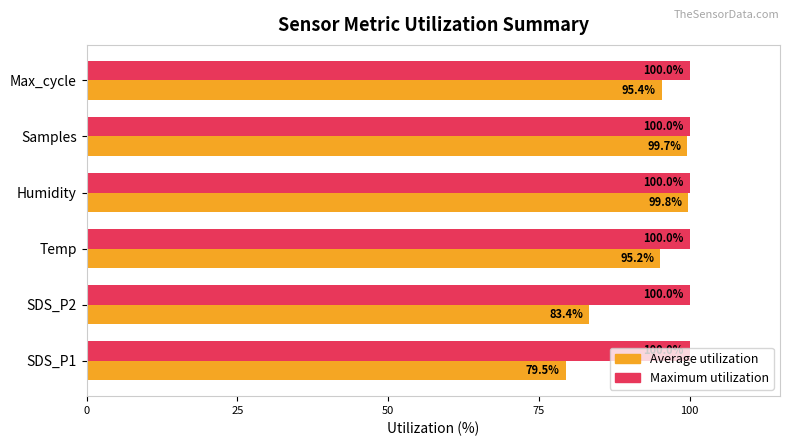

Which series has the largest total across all categories?

Maximum utilization